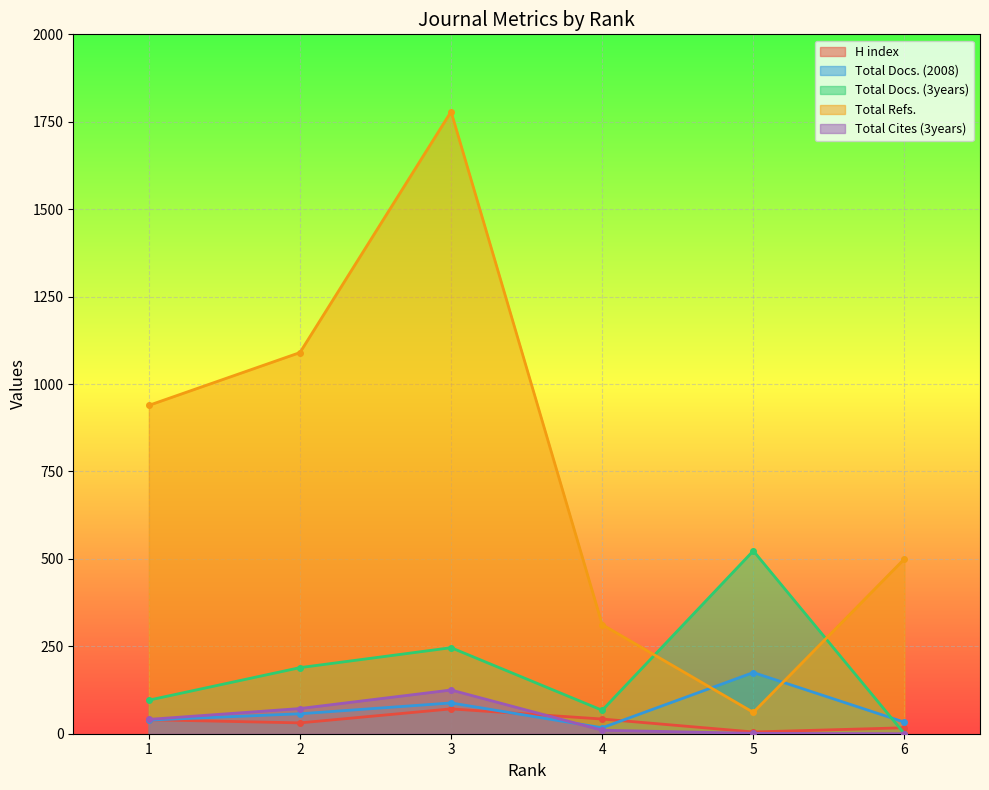

Which series has the largest range (max minus min)?

Total Refs.